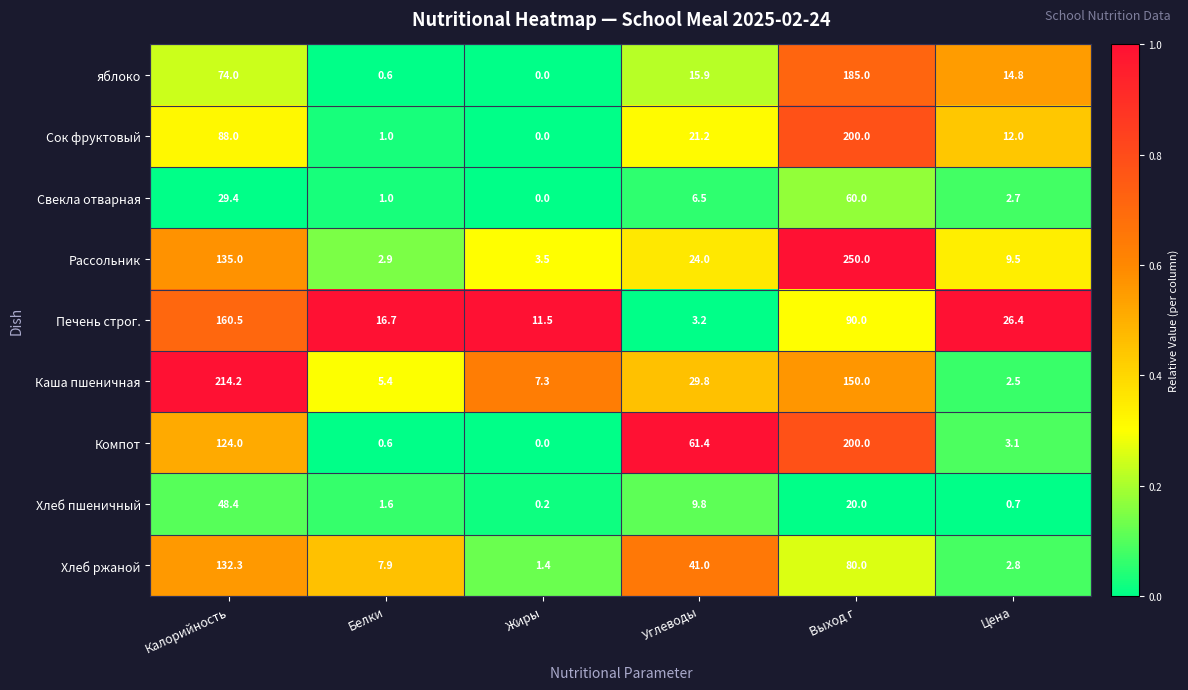

How many categories are shown in the chart?

6